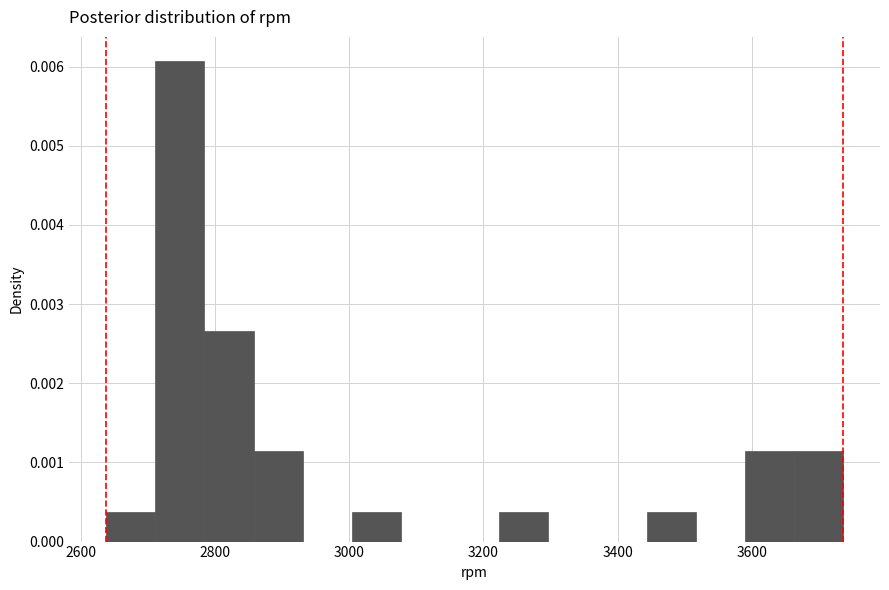

Around what value on the x-axis is the tallest bar? Give the approximate position of its centre, as read against the axis.

2740